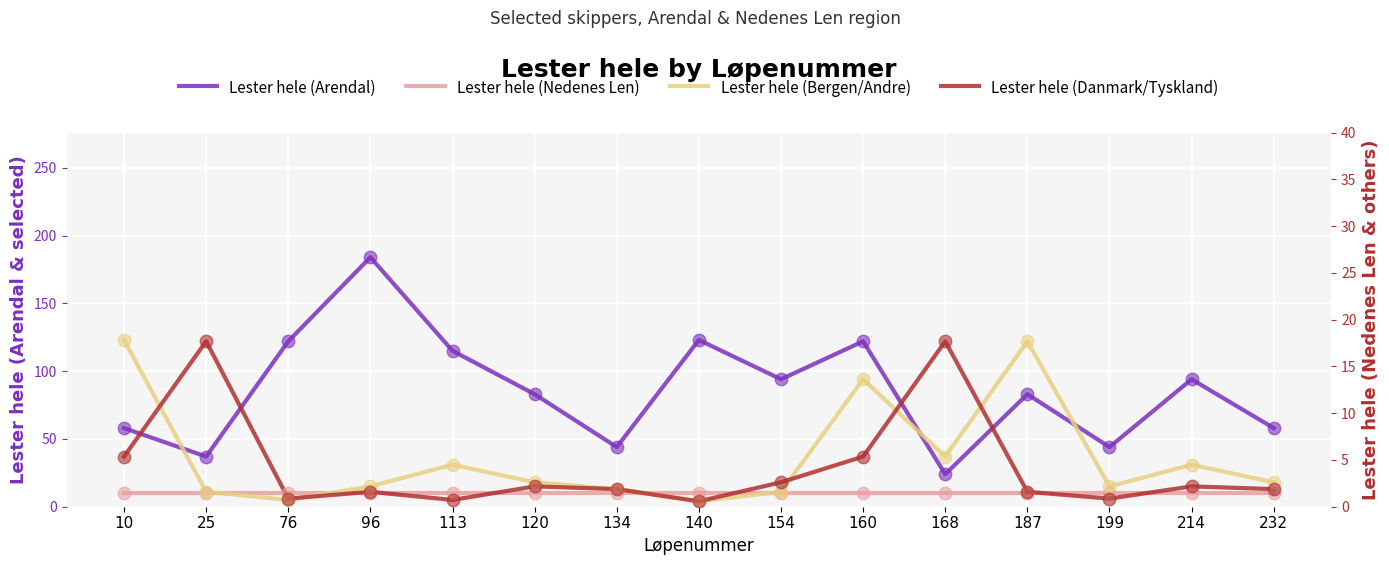

What are all the series names shown in the legend?

Lester hele (Arendal), Lester hele (Nedenes Len), Lester hele (Bergen/Andre), Lester hele (Danmark/Tyskland)